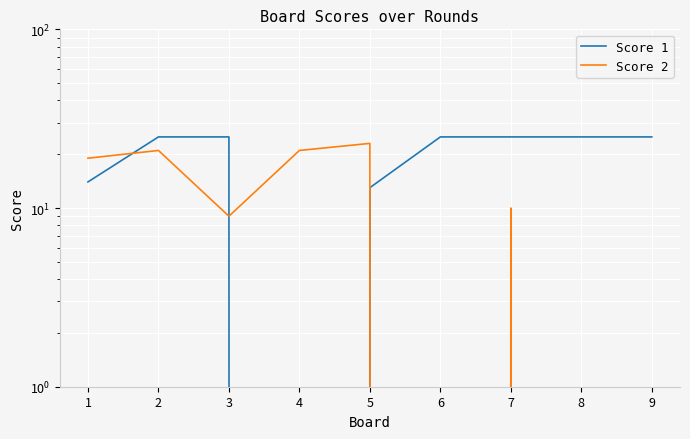

What is the value of the Score 2 point at the 3rd from the left?

9